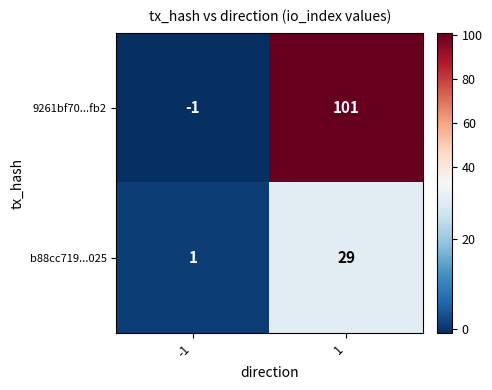

How many series are shown in this chart?

2